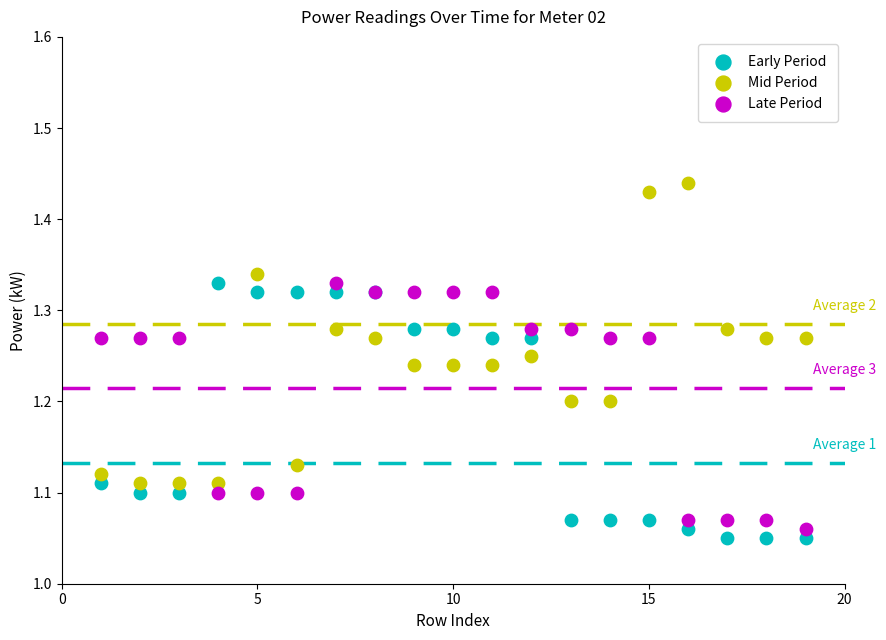

Which series contains the highest Y value?

Mid Period